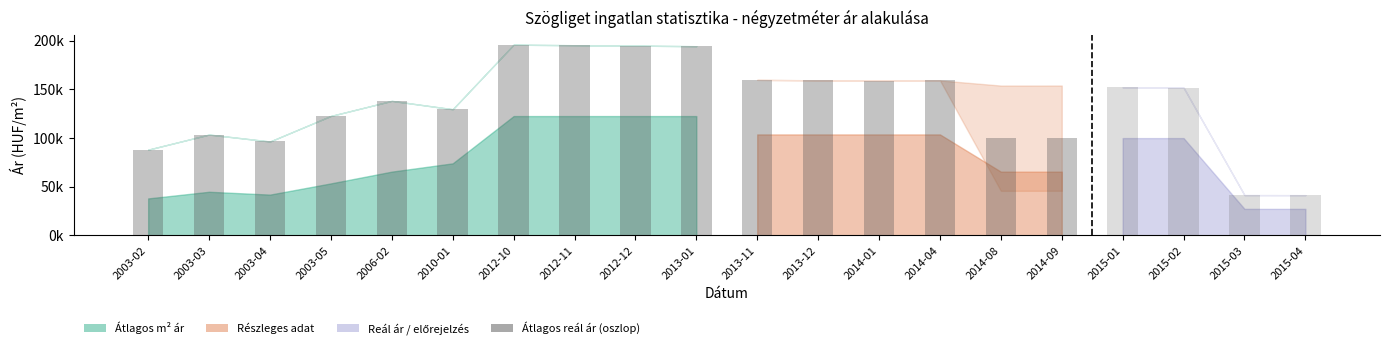

Rank the categories by value from highest to lowest.

2012-10, 2012-11, 2012-12, 2013-01, 2006-02, 2010-01, 2003-05, 2003-03, 2003-04, 2003-02